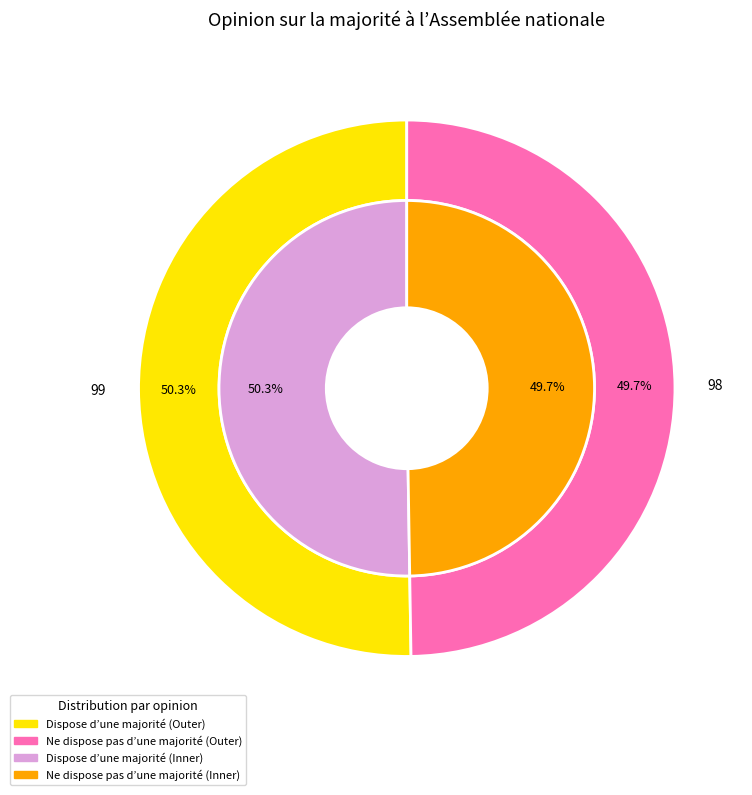

Is 2017-05-18 the majority of the pie?

No